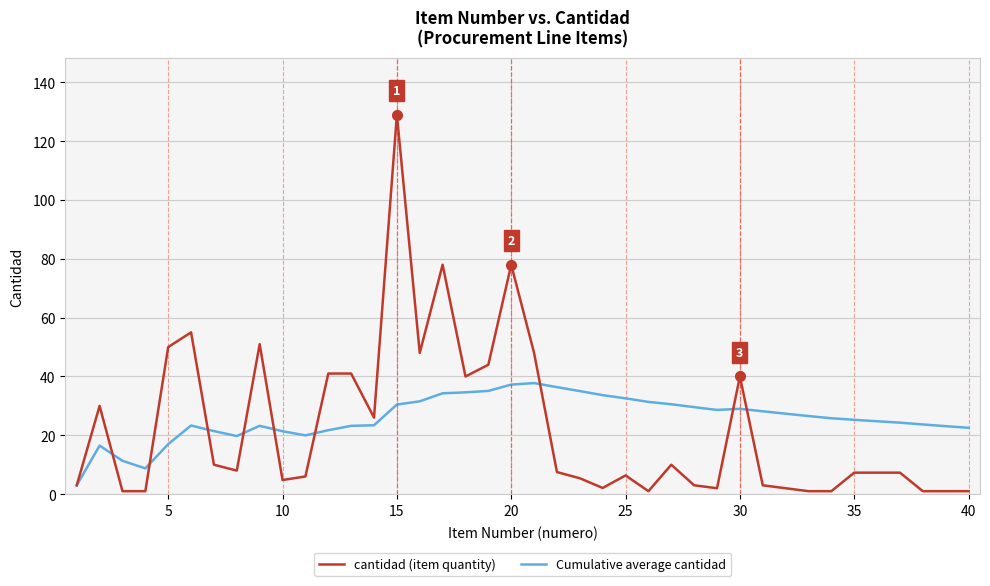

Which series has the largest range (max minus min)?

cantidad (item quantity)